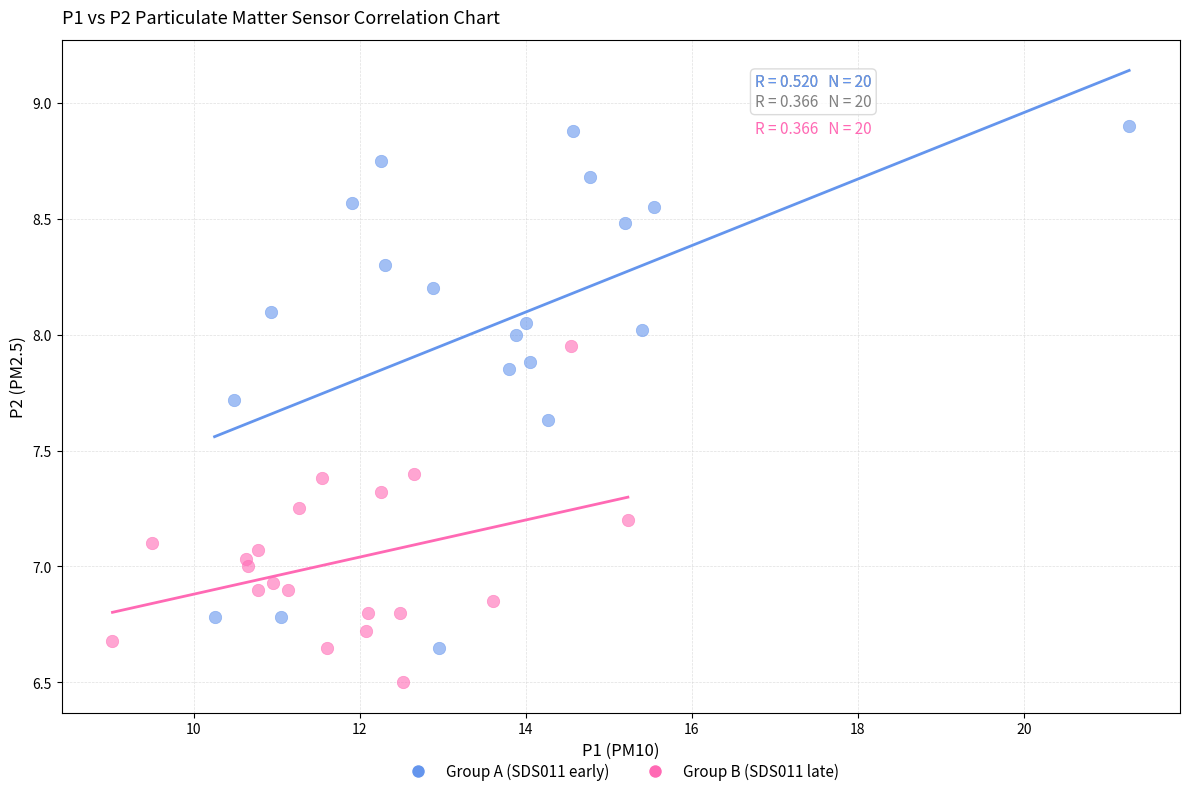

Which series reaches the maximum Y coordinate?

Group A (SDS011 early)